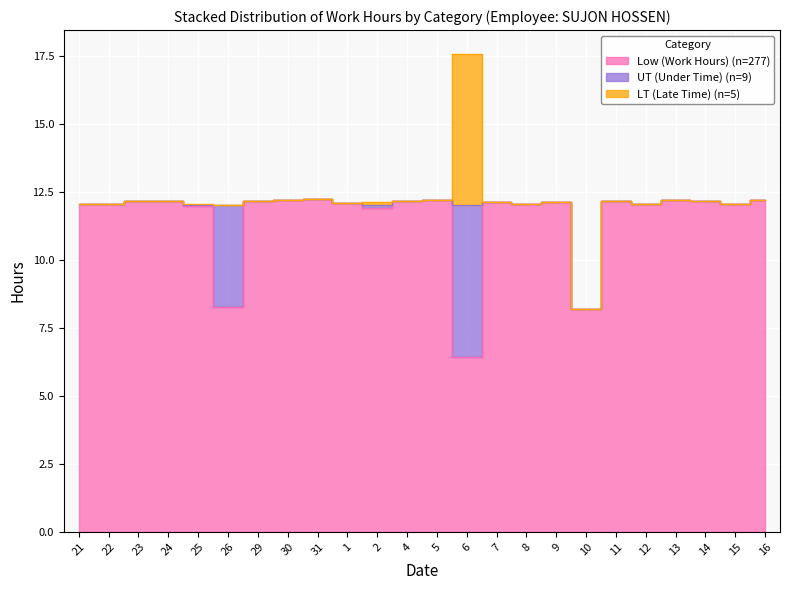

Reading left to right, extract all data points from this chart.

Low (Work Hours): 12.0	12.1	12.2	12.2	12.0	8.3	12.2	12.2	12.2	12.1	11.9	12.2	12.2	6.4	12.1	12.1	12.1	8.2	12.2	12.0	12.2	12.2	12.1	12.2
UT (Under Time): 0.0	0.0	0.0	0.0	0.0	3.7	0.0	0.0	0.0	0.0	0.1	0.0	0.0	5.6	0.0	0.0	0.0	0.0	0.0	0.0	0.0	0.0	0.0	0.0
LT (Late Time): 0.0	0.0	0.0	0.0	0.1	0.0	0.0	0.0	0.0	0.0	0.1	0.0	0.0	5.6	0.0	0.0	0.0	0.0	0.0	0.0	0.0	0.0	0.0	0.0